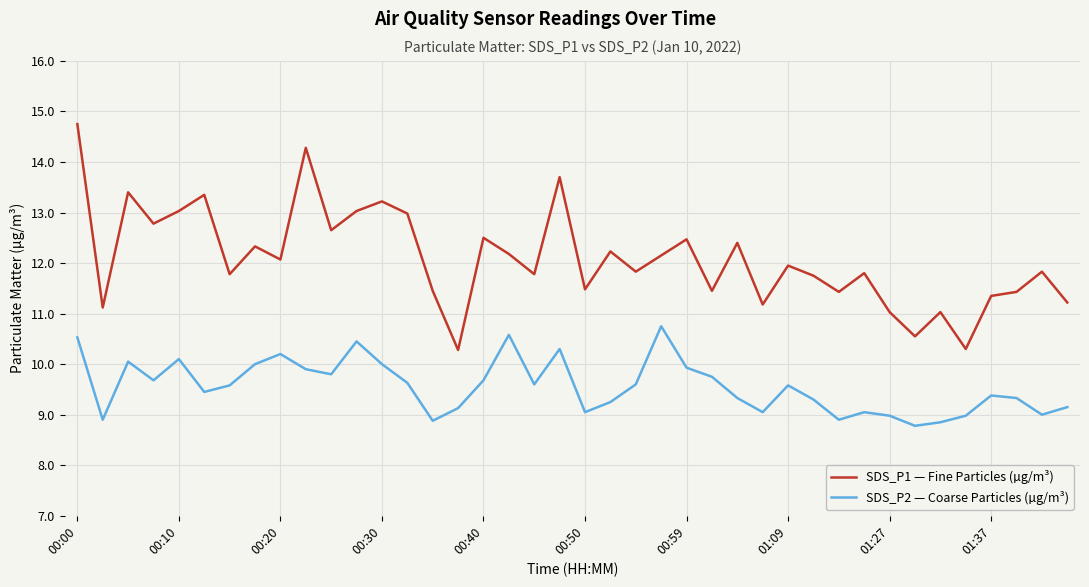

What are all the series names shown in the legend?

SDS_P1 — Fine Particles (µg/m³), SDS_P2 — Coarse Particles (µg/m³)